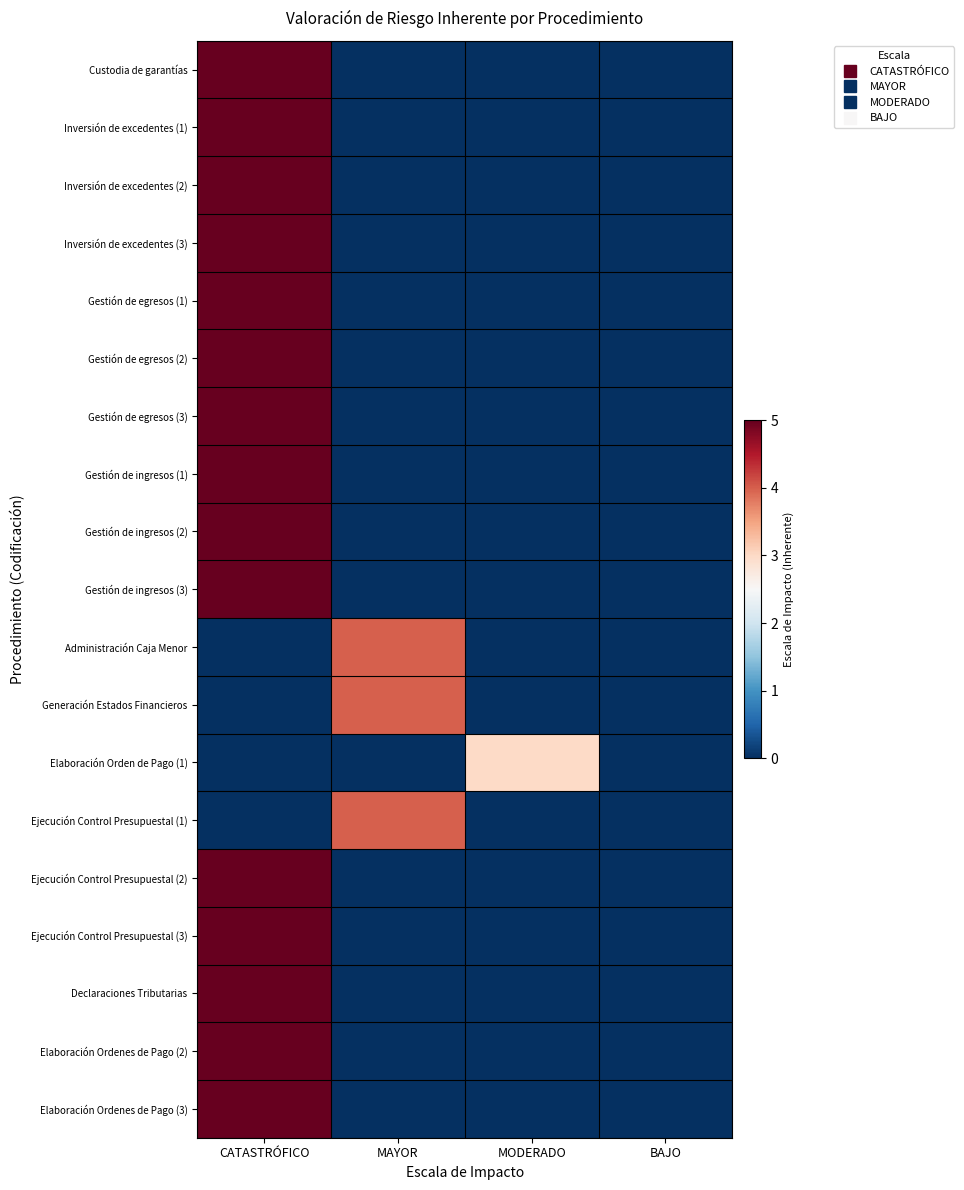

Count the number of categories in the chart.

4